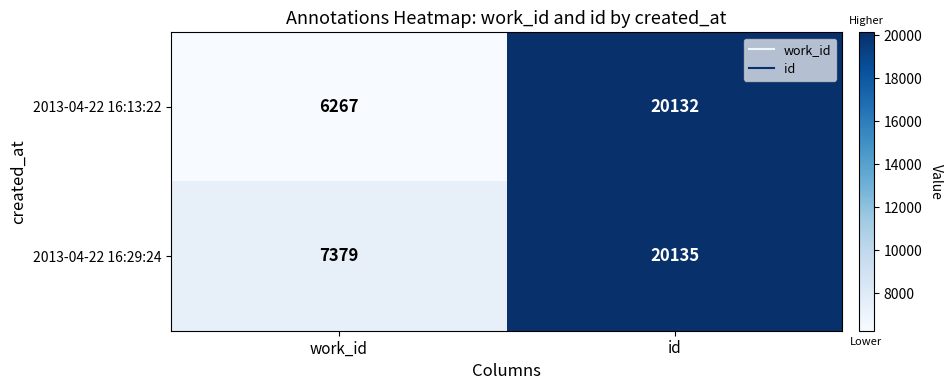

What is the spread (max minus min) of values at id?

3